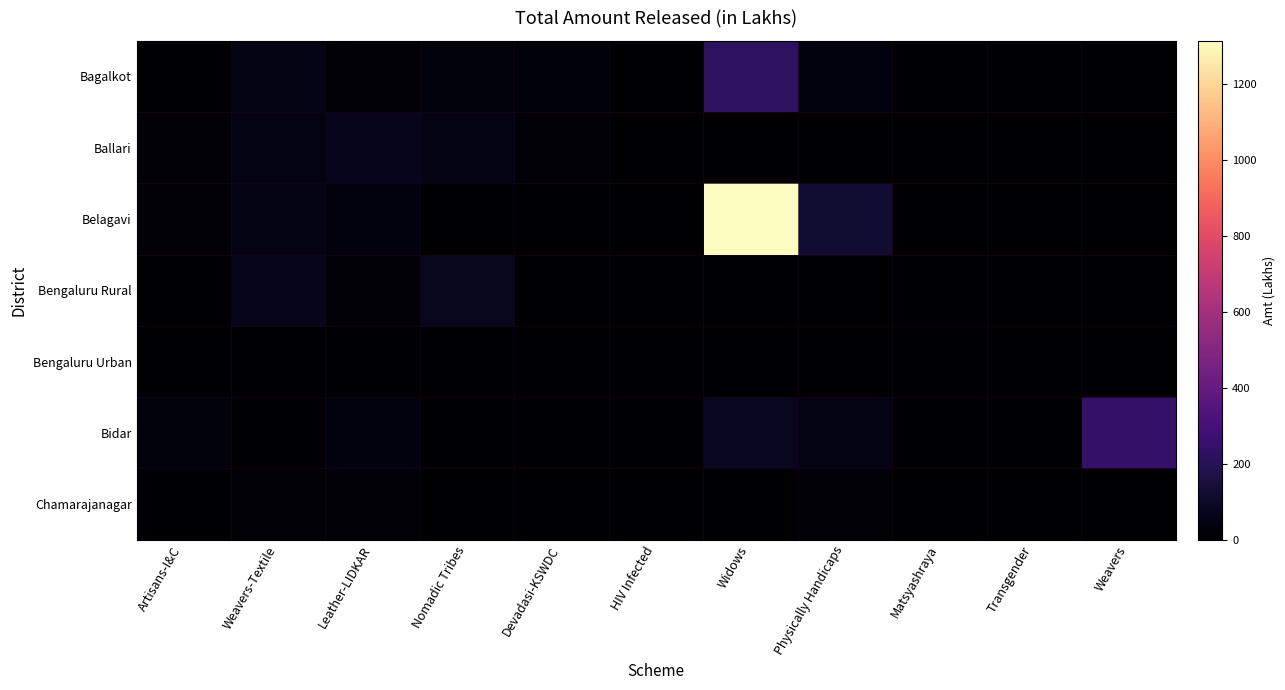

Reading left to right, list all the values displayed in this chart.

Bagalkot: Artisans-I&C=2.2	Weavers-Textile=52.8	Leather-LIDKAR=10.4	Nomadic Tribes=32.9	Devadasi-KSWDC=22.7	HIV Infected=4.0	Widows=217.8	Physically Handicaps=39.4	Matsyashraya=0.0	Transgender=0.0	Weavers=0.0
Ballari: Artisans-I&C=12.7	Weavers-Textile=45.6	Leather-LIDKAR=68.8	Nomadic Tribes=55.1	Devadasi-KSWDC=17.9	HIV Infected=0.0	Widows=0.0	Physically Handicaps=0.0	Matsyashraya=0.0	Transgender=0.0	Weavers=0.0
Belagavi: Artisans-I&C=15.4	Weavers-Textile=56.1	Leather-LIDKAR=39.6	Nomadic Tribes=0.0	Devadasi-KSWDC=0.0	HIV Infected=0.0	Widows=1313.7	Physically Handicaps=119.2	Matsyashraya=0.0	Transgender=0.0	Weavers=0.0
Bengaluru Rural: Artisans-I&C=4.4	Weavers-Textile=62.7	Leather-LIDKAR=13.8	Nomadic Tribes=74.8	Devadasi-KSWDC=0.0	HIV Infected=0.0	Widows=0.0	Physically Handicaps=0.0	Matsyashraya=7.7	Transgender=0.0	Weavers=0.0
Bengaluru Urban: Artisans-I&C=0.0	Weavers-Textile=0.0	Leather-LIDKAR=2.8	Nomadic Tribes=0.0	Devadasi-KSWDC=0.0	HIV Infected=0.0	Widows=0.0	Physically Handicaps=0.0	Matsyashraya=0.0	Transgender=0.0	Weavers=0.0
Bidar: Artisans-I&C=34.1	Weavers-Textile=5.4	Leather-LIDKAR=36.9	Nomadic Tribes=1.5	Devadasi-KSWDC=0.0	HIV Infected=0.0	Widows=78.4	Physically Handicaps=50.2	Matsyashraya=0.0	Transgender=0.0	Weavers=242.8
Chamarajanagar: Artisans-I&C=6.3	Weavers-Textile=14.3	Leather-LIDKAR=16.5	Nomadic Tribes=0.0	Devadasi-KSWDC=0.0	HIV Infected=0.0	Widows=0.0	Physically Handicaps=13.8	Matsyashraya=1.2	Transgender=0.0	Weavers=0.0